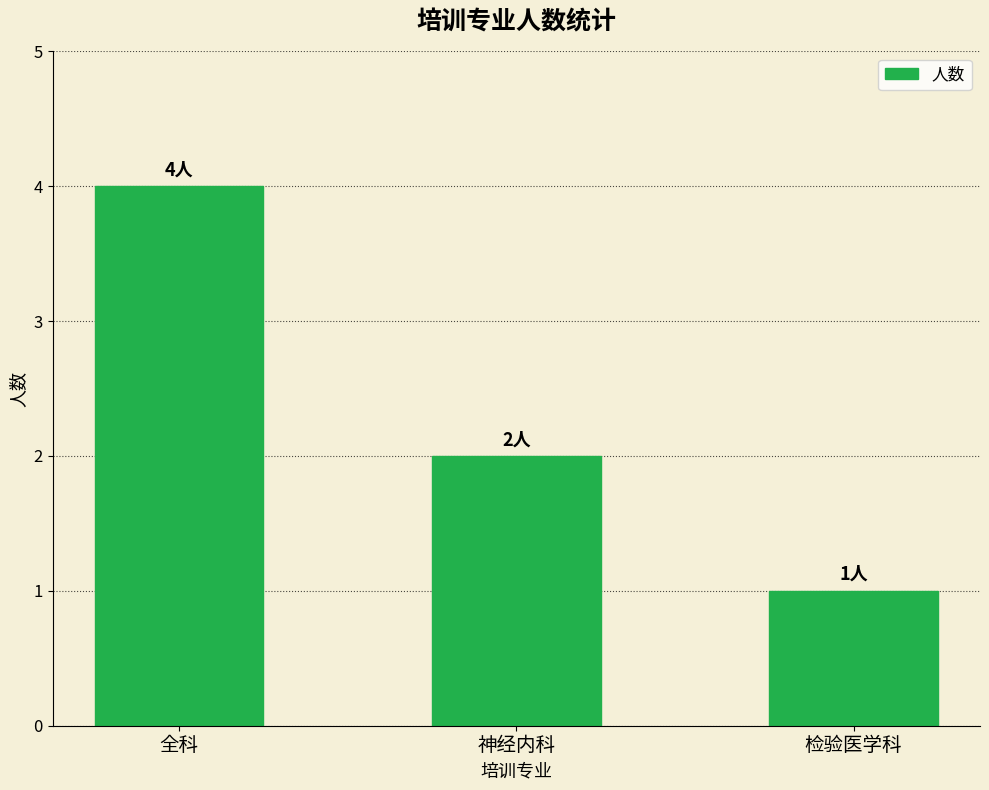

What is the value of the 2nd bar from the left?

2